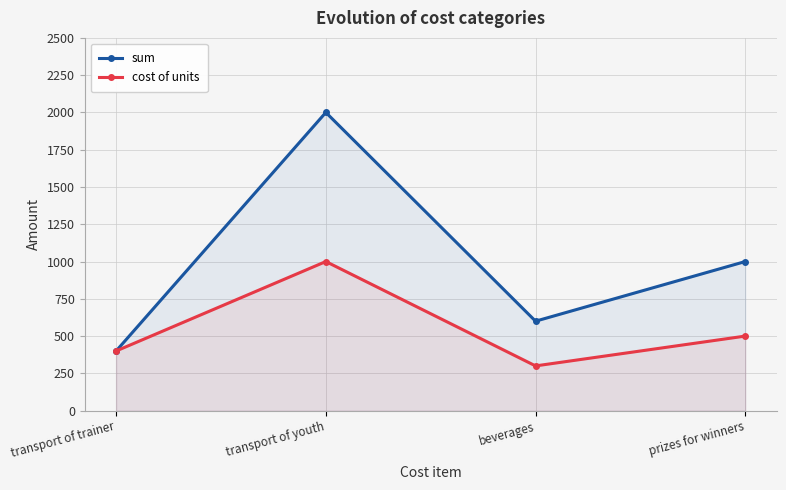

What is the total value across all series at transport of trainer?

800